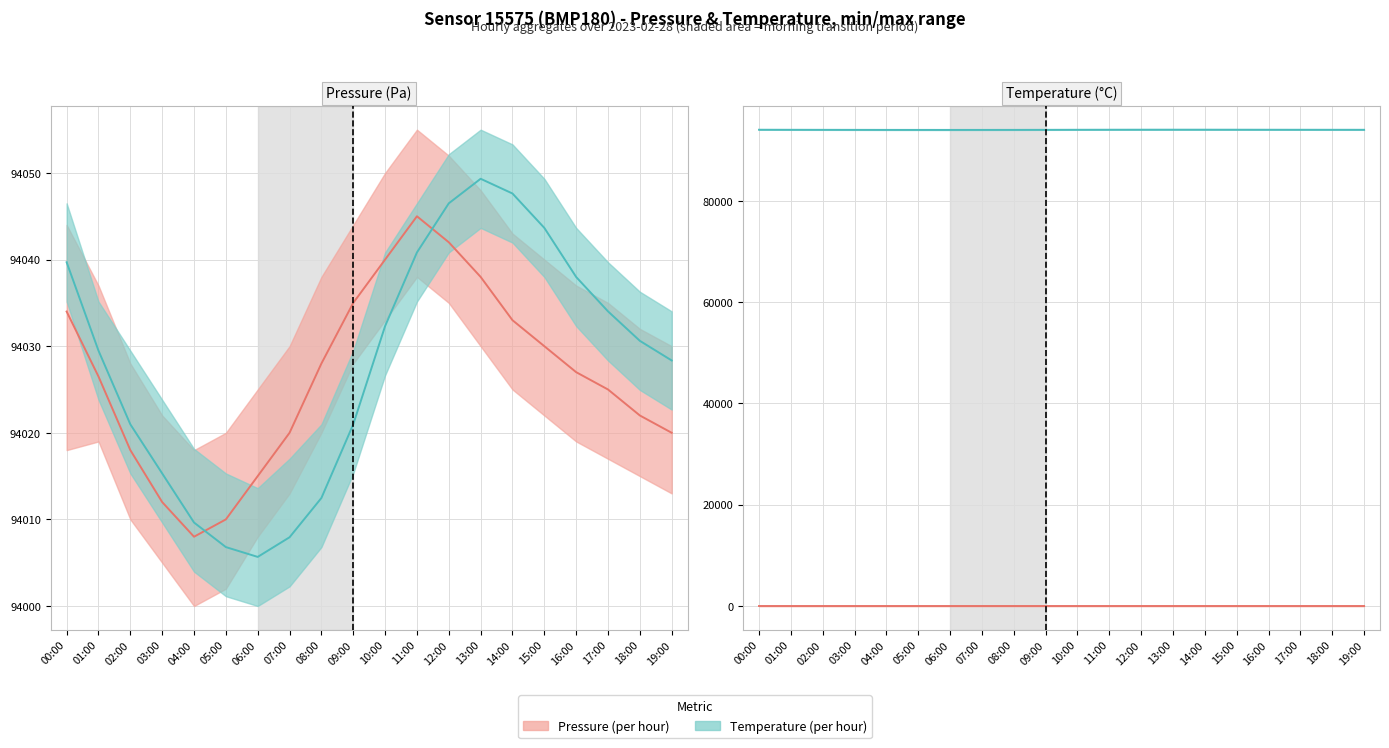

Reading left to right, what are all the values shown in this chart?

Pressure (per hour): 00:00=5.6	01:00=5.4	02:00=5.2	03:00=5.2	04:00=5.0	05:00=5.0	06:00=5.0	07:00=5.0	08:00=5.1	09:00=5.2	10:00=5.5	11:00=5.6	12:00=5.7	13:00=5.8	14:00=5.7	15:00=5.7	16:00=5.5	17:00=5.5	18:00=5.4	19:00=5.4
Temperature (per hour): 00:00=94039.7	01:00=94029.5	02:00=94021.0	03:00=94015.3	04:00=94009.6	05:00=94006.8	06:00=94005.7	07:00=94007.9	08:00=94012.5	09:00=94021.0	10:00=94032.3	11:00=94040.8	12:00=94046.5	13:00=94049.3	14:00=94047.6	15:00=94043.7	16:00=94038.0	17:00=94034.0	18:00=94030.6	19:00=94028.4